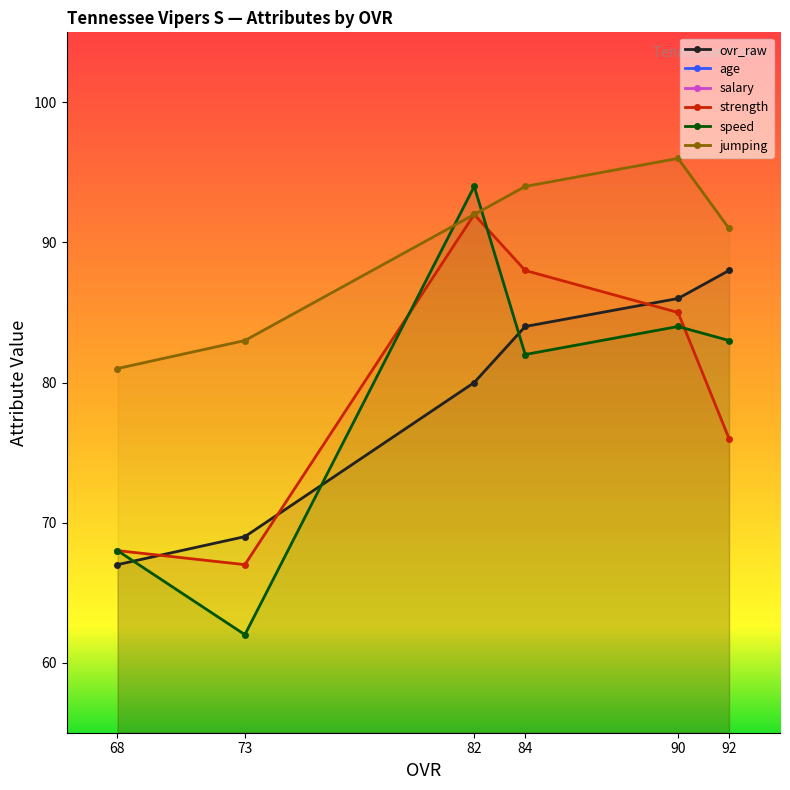

What is the value of the salary point at the 4th from the left?

4.2